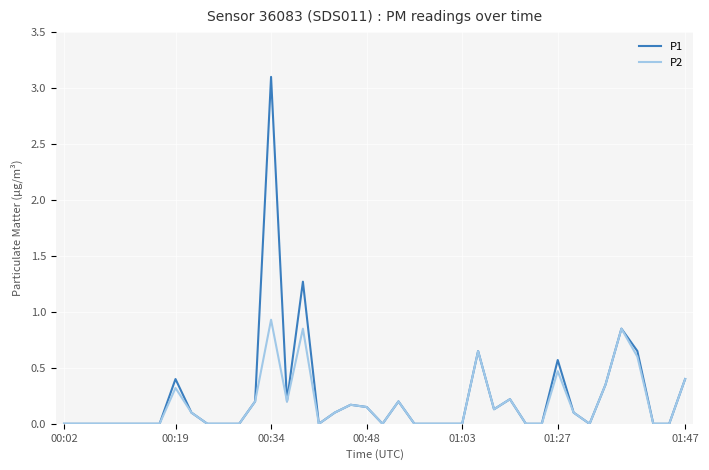

True or false: P2 has more than 1 interior local peaks.

True